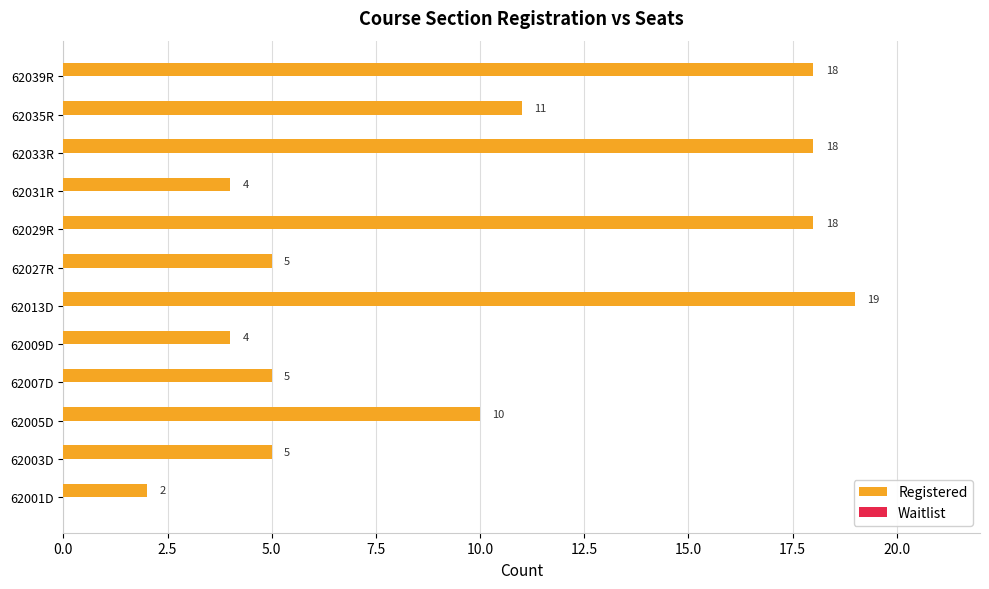

What is the greatest value displayed?

19